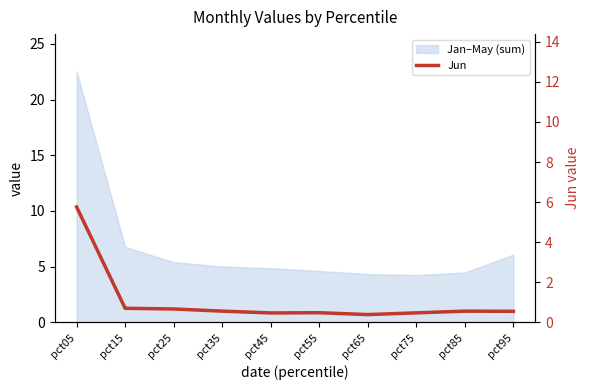

Reading left to right, extract all data points from this chart.

pct05=5.8	pct15=0.7	pct25=0.7	pct35=0.6	pct45=0.5	pct55=0.5	pct65=0.4	pct75=0.5	pct85=0.6	pct95=0.5